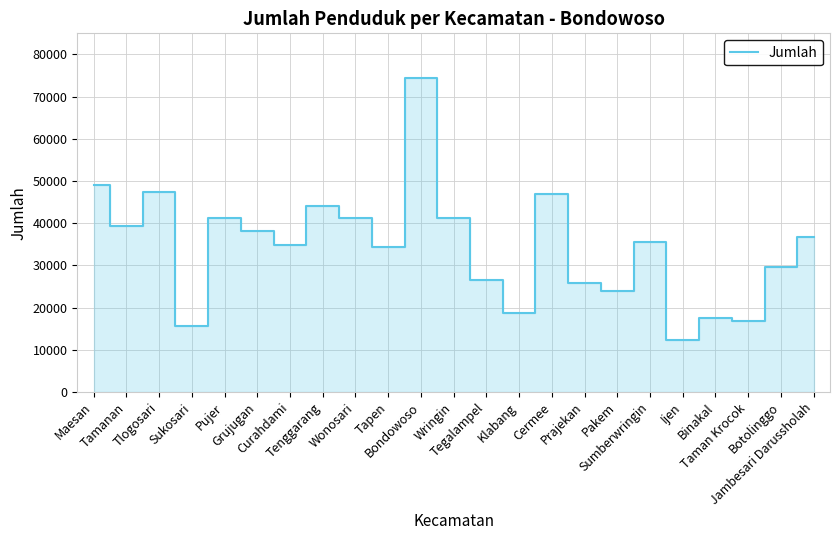

Does the chart display data point markers on the line(s)?

No